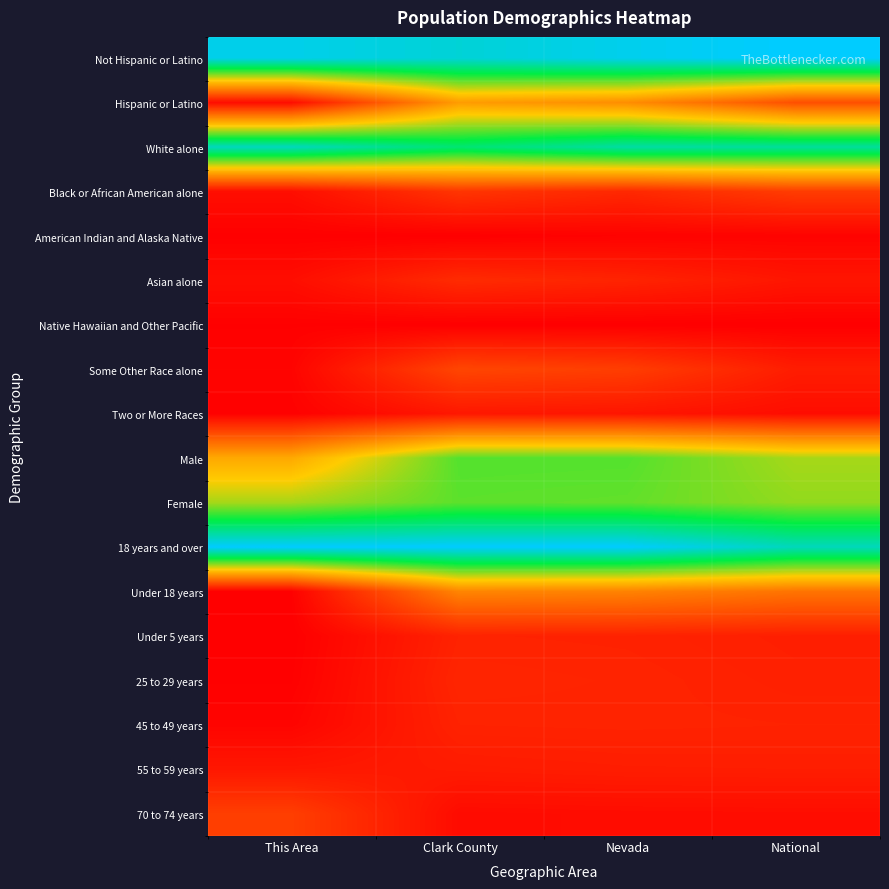

What is the greatest value displayed?

1.0